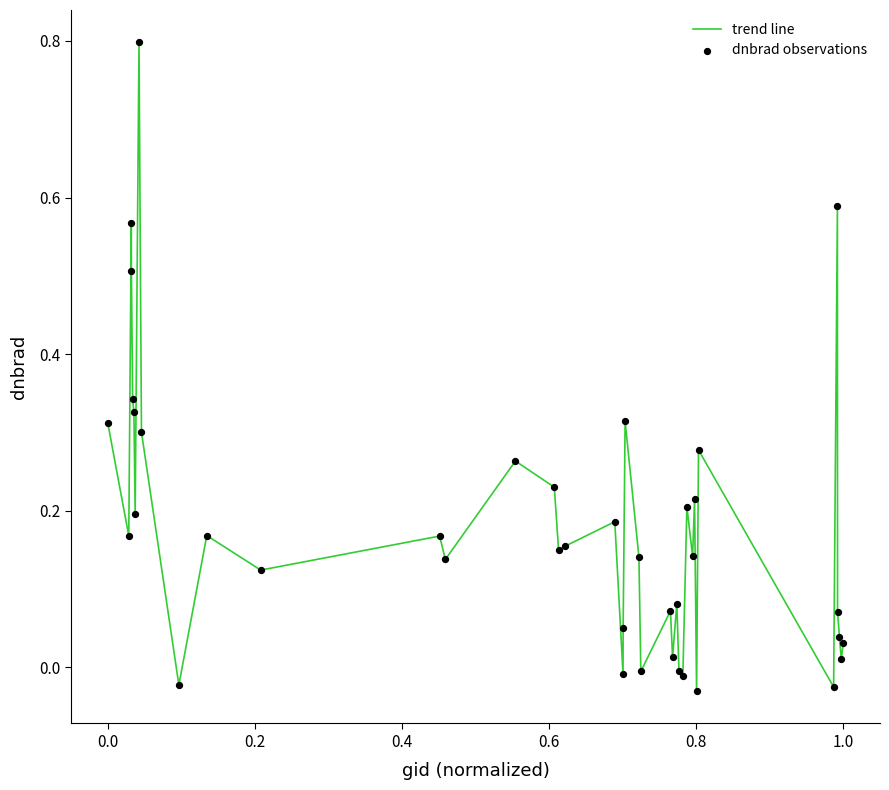

What is the difference between the maximum and minimum values?

0.8